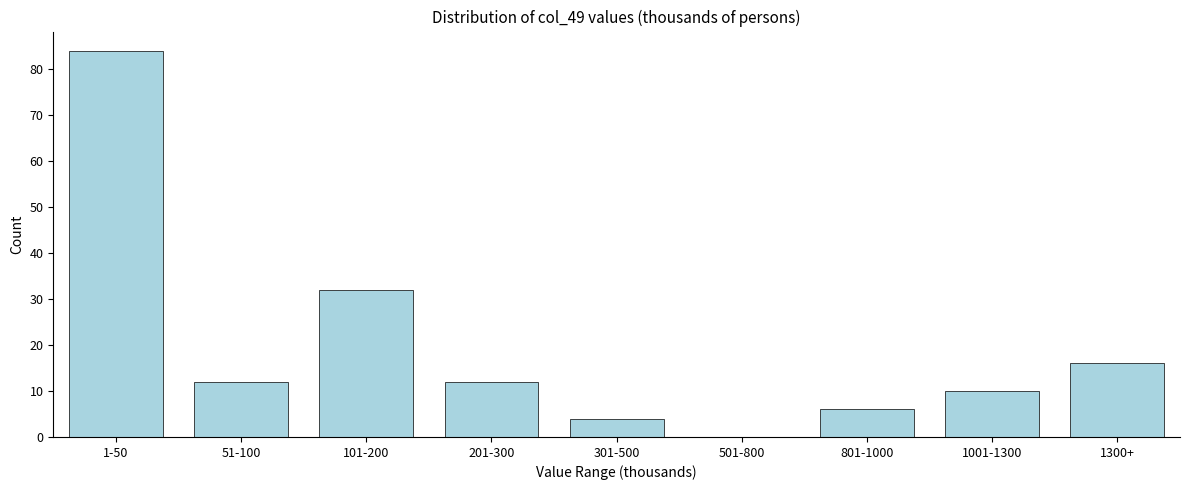

Reading left to right, what are all the values shown in this chart?

1-50=84	51-100=12	101-200=32	201-300=12	301-500=4	501-800=0	801-1000=6	1001-1300=10	1300+=16